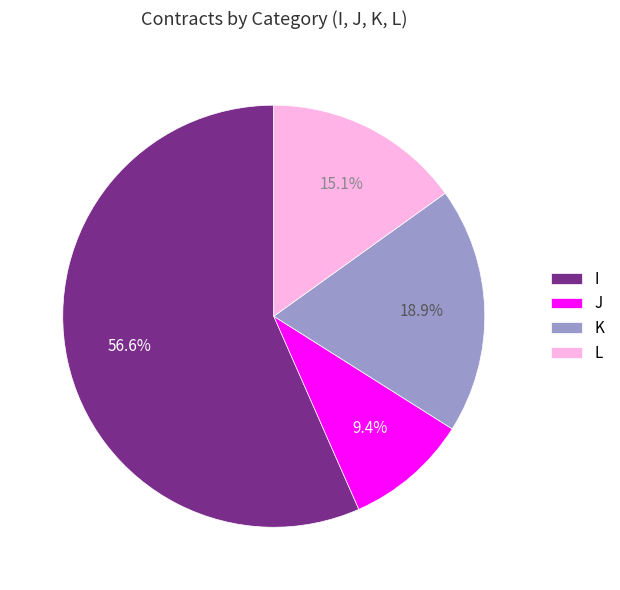

Is the sum of J and K greater than half?

No